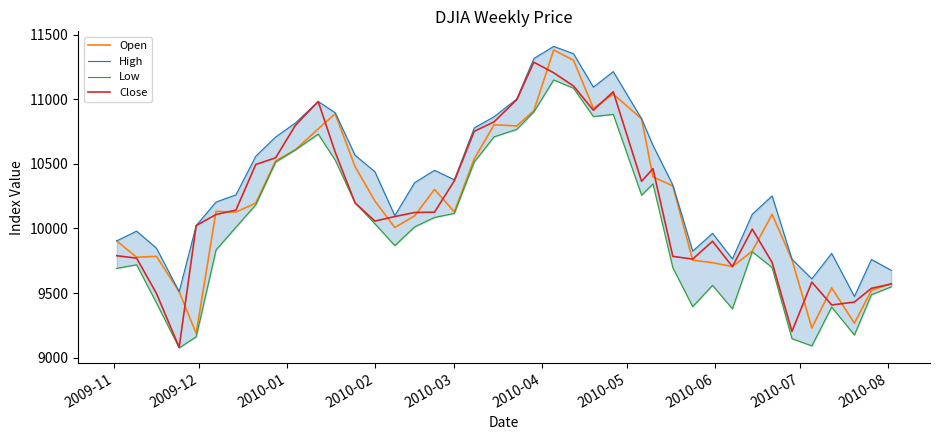

What is the average value of the Close series?

10184.4